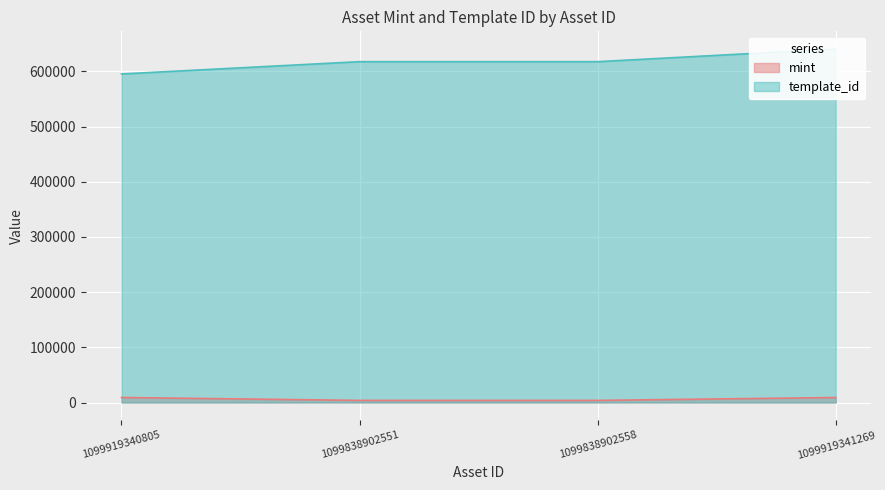

The mint series shows 6170 at 1099919341269. True or false?

False